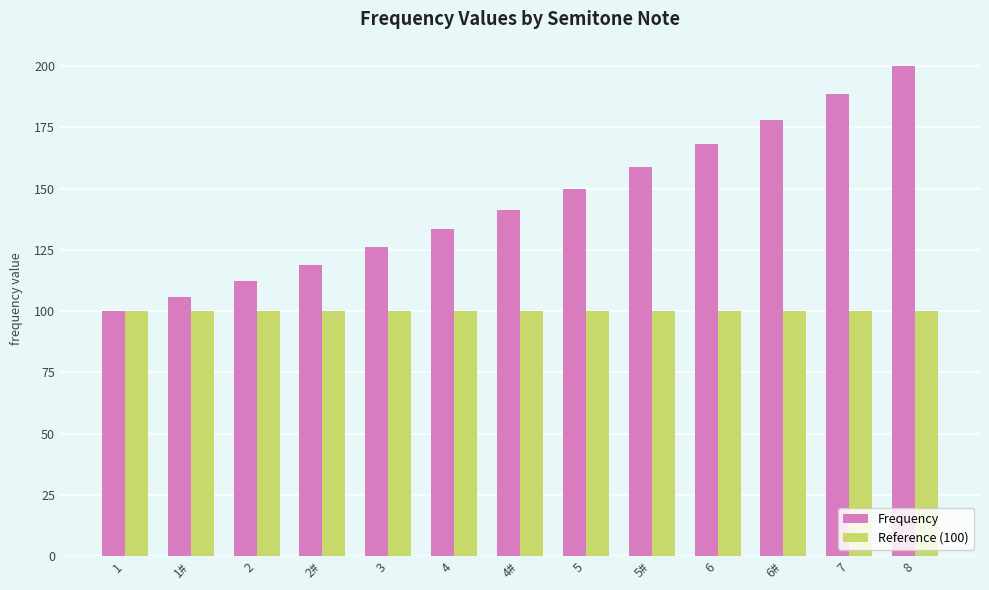

At which category is the sum across all series the highest?

8